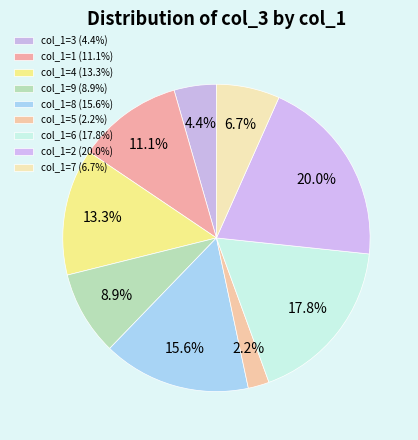

Is there a majority slice in this chart?

No